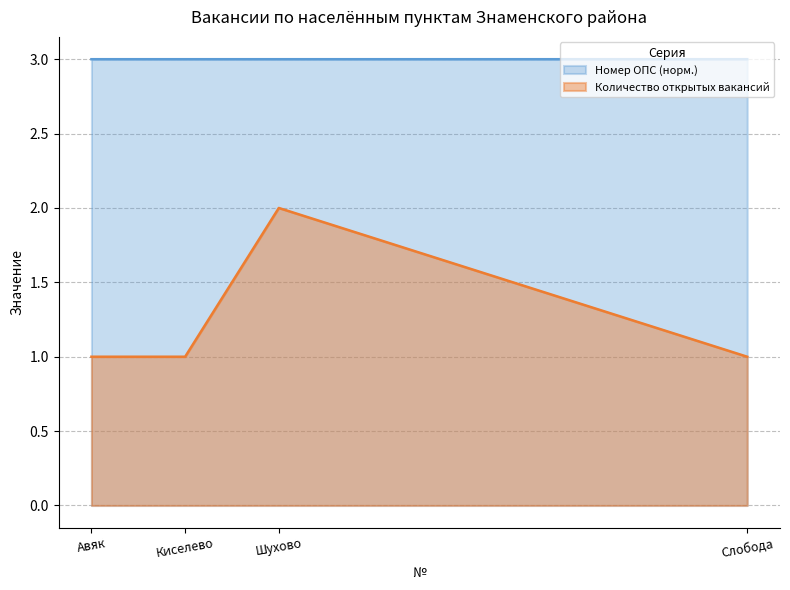

Read the Количество открытых вакансий value at Шухово.

2.0